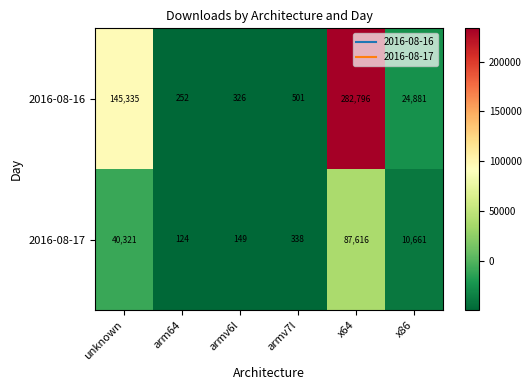

List the series in order of their overall mean, lowest first.

2016-08-17, 2016-08-16